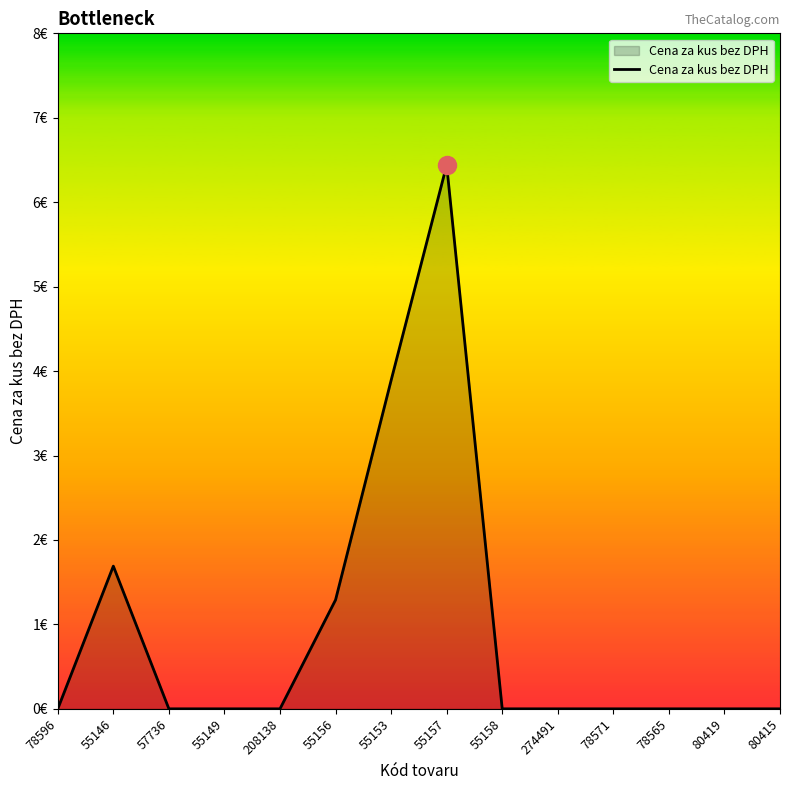

Does the chart display data point markers on the line(s)?

No